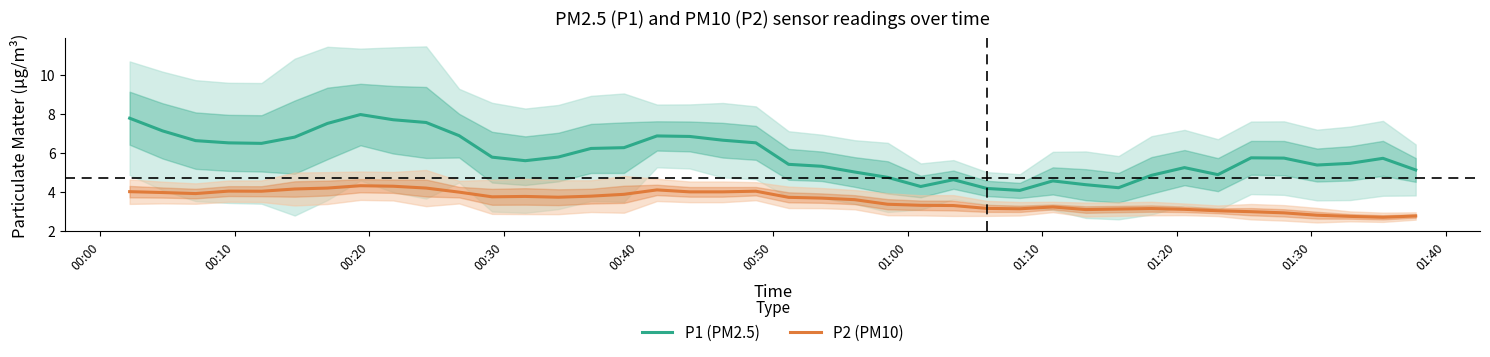

What is the lowest value of the P2 (PM10) series?

2.7